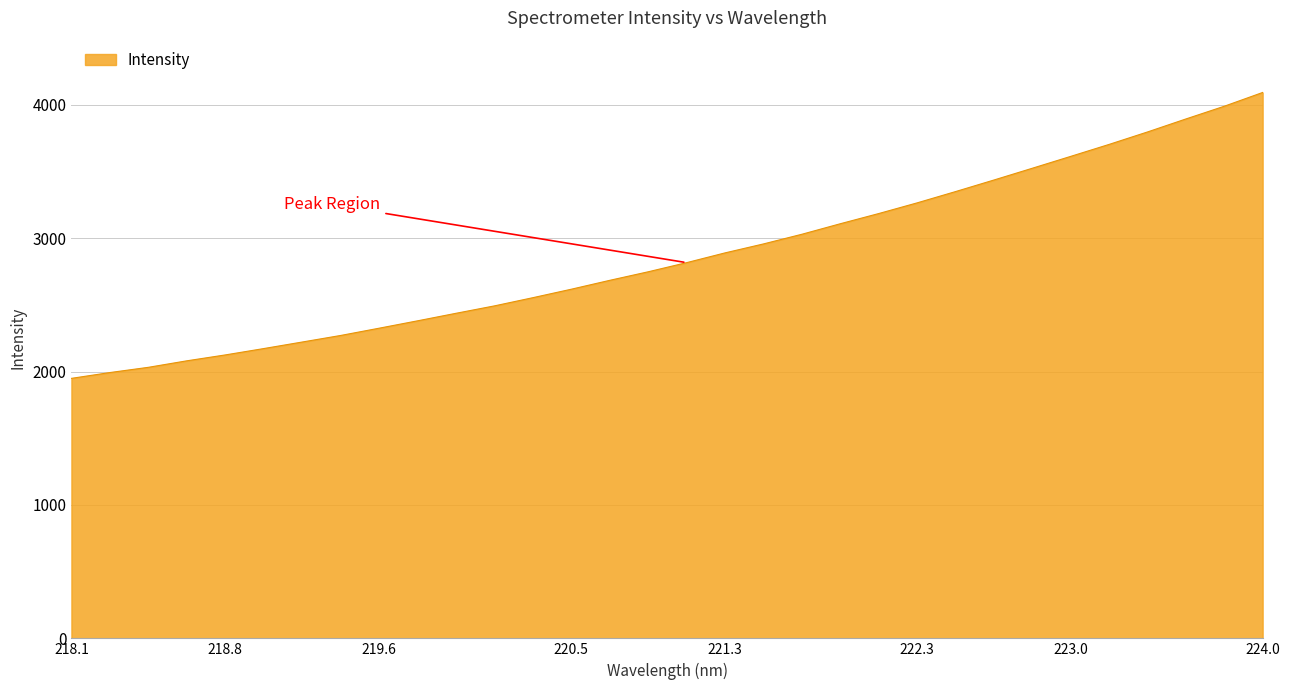

How many values are below 2815?

16